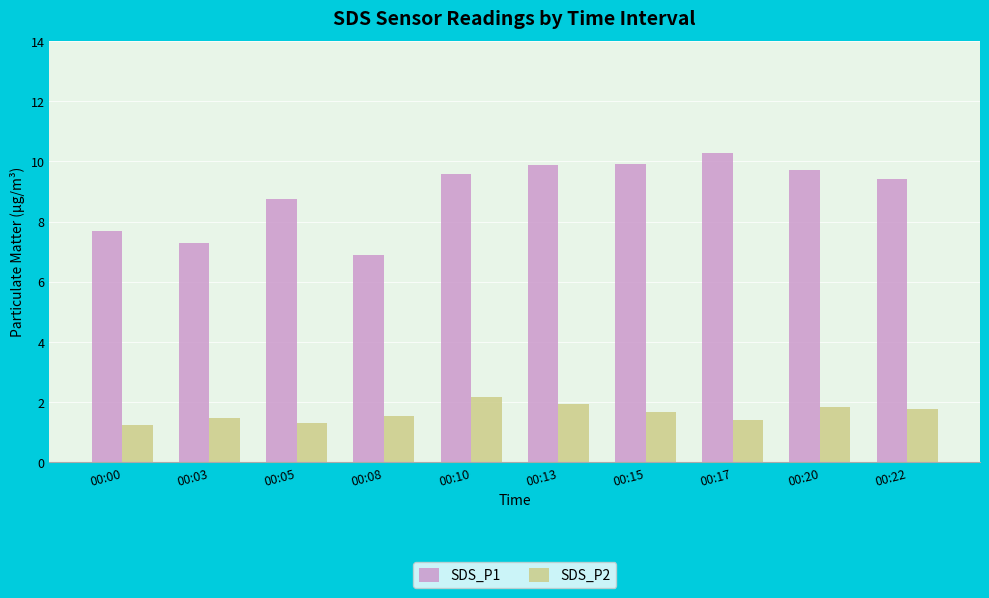

What is the total value across all series at 00:20?

11.6